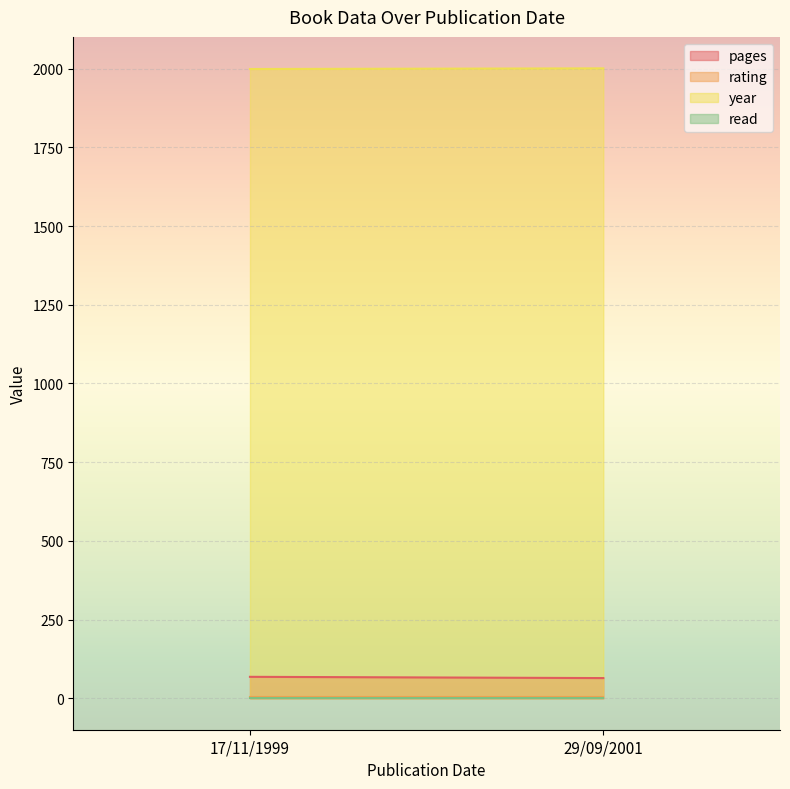

The rating series shows 7 at 17/11/1999. True or false?

False